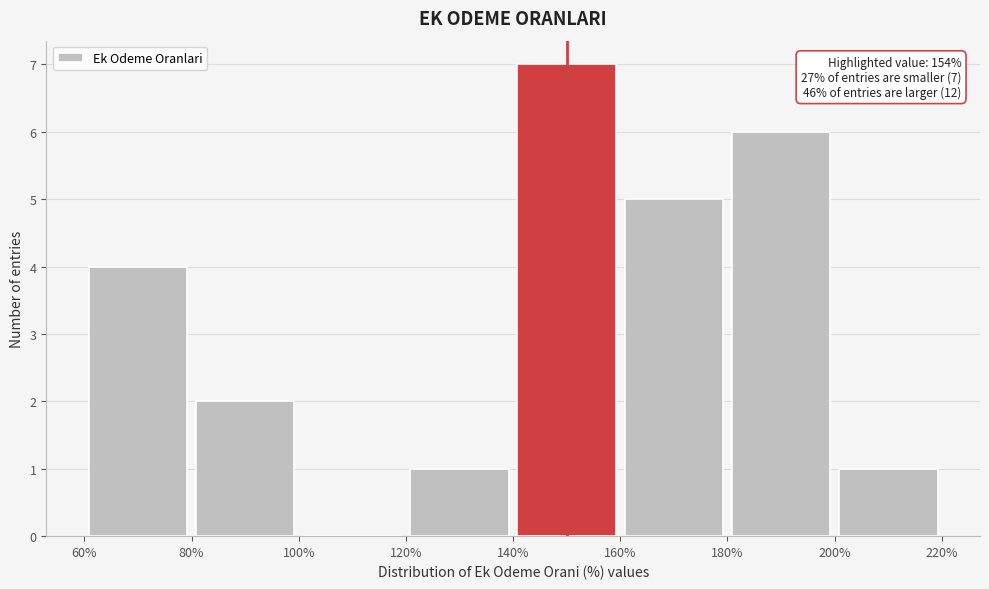

Over which range of the x-axis is the bar tallest?

140% to 160%